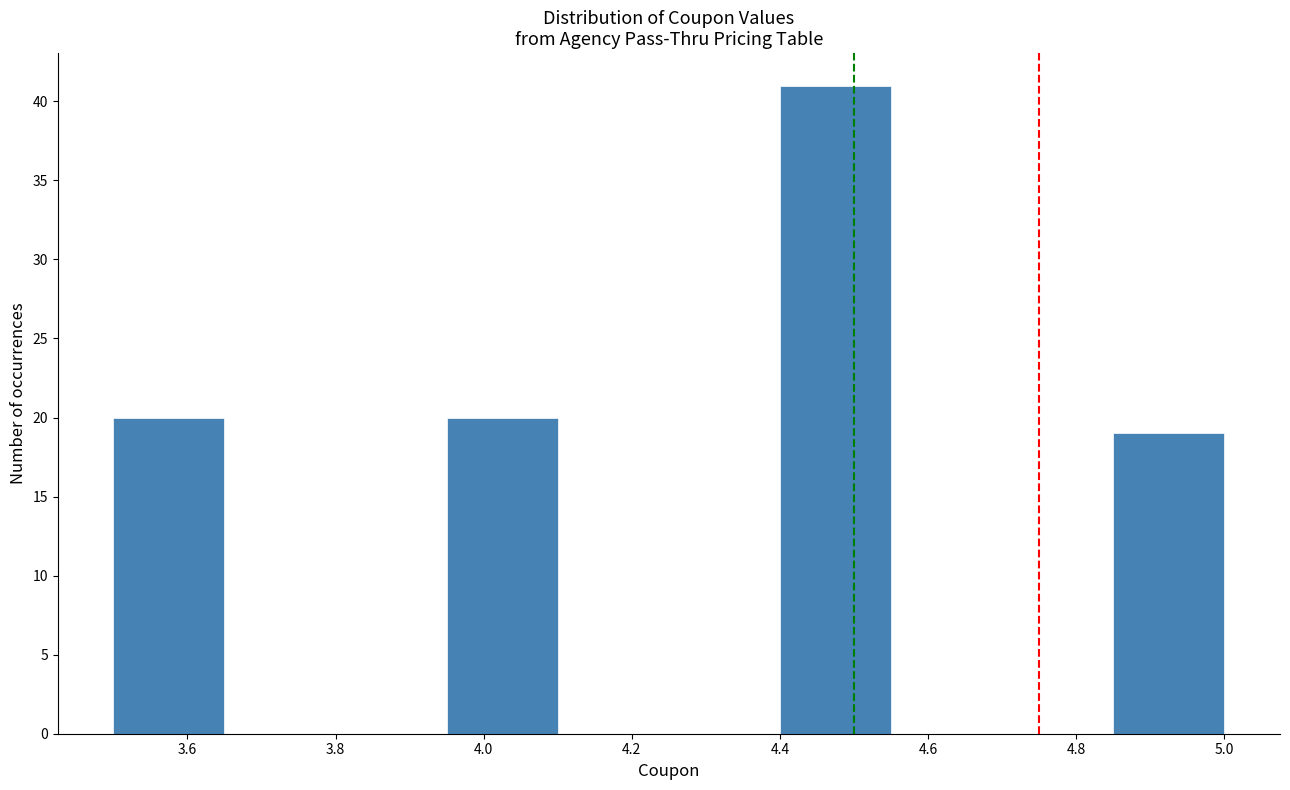

Reading left to right, list every bar in this chart as the range it spans on the x-axis followed by its height. Neither the bar edges nor the heights are printed on the chart, so give them approximately, as read against the axes.

3.50 to 3.65: 20
3.65 to 3.80: 0
3.80 to 3.95: 0
3.95 to 4.10: 20
4.10 to 4.25: 0
4.25 to 4.40: 0
4.40 to 4.55: 41
4.55 to 4.70: 0
4.70 to 4.85: 0
4.85 to 5.00: 19